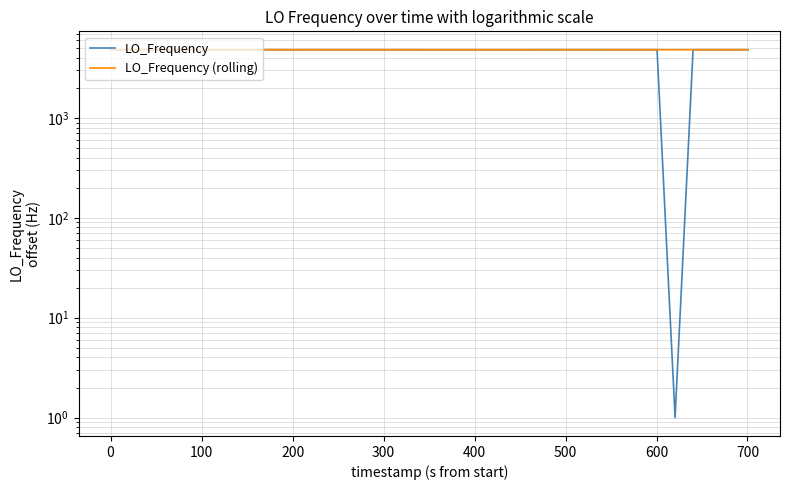

Reading right to left, list all the values displayed in this chart.

LO_Frequency: 4815.6	4815.6	4813.7	4816.7	4816.0	1.0	4815.9	4816.2	4814.5	4816.7	4816.3	4816.6	4816.3	4816.3	4813.7	4813.8	4813.7	4814.0	4814.3	4813.7	4813.7	4813.7	4814.0	4814.2	4814.4	4816.1	4813.7	4816.6	4814.1	4814.3	4816.3	4816.0	4816.0	4816.5	4816.6	4816.0	4816.1	4816.6	4816.2	4818.2
LO_Frequency (rolling): 4814.0	4813.9	4813.8	4813.9	4813.7	4813.5	4814.8	4814.9	4814.9	4815.0	4814.9	4814.8	4814.7	4814.6	4814.5	4814.5	4814.5	4814.5	4814.5	4814.5	4814.5	4814.6	4814.8	4815.0	4815.2	4815.3	4815.4	4815.7	4815.8	4816.0	4816.3	4816.3	4816.4	4816.5	4816.5	4816.5	4816.8	4817.0	4817.2	4818.2